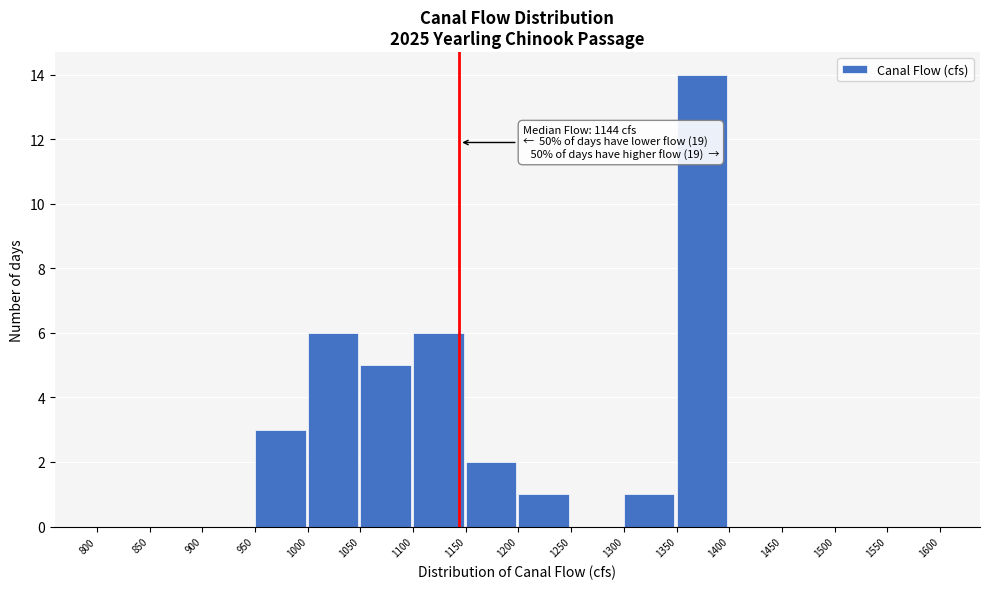

Which range on the x-axis has the tallest bar?

1350 to 1400